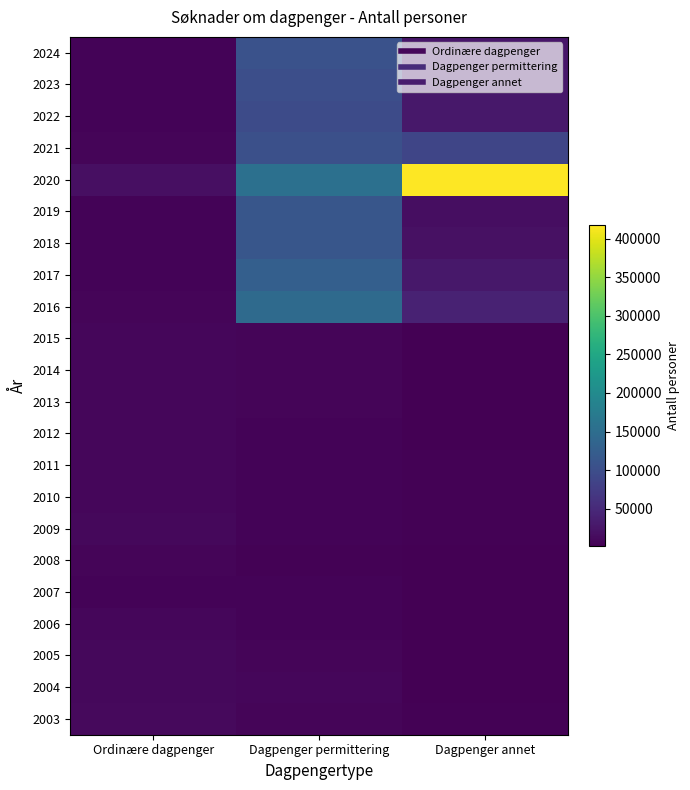

At which category is the sum across all series the highest?

Dagpenger permittering